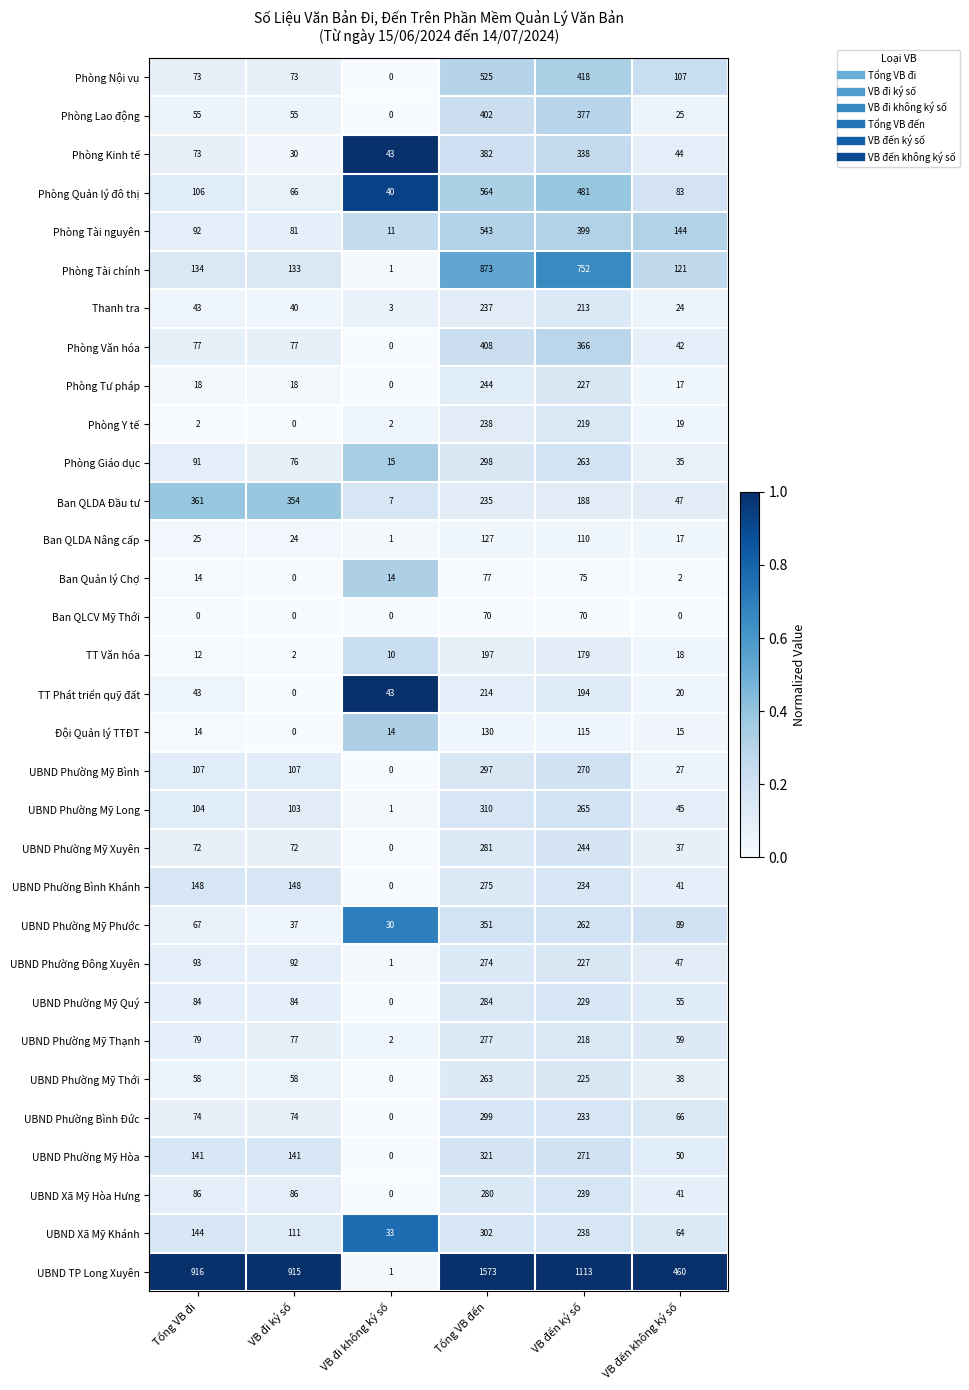

What is the greatest value displayed?

1573